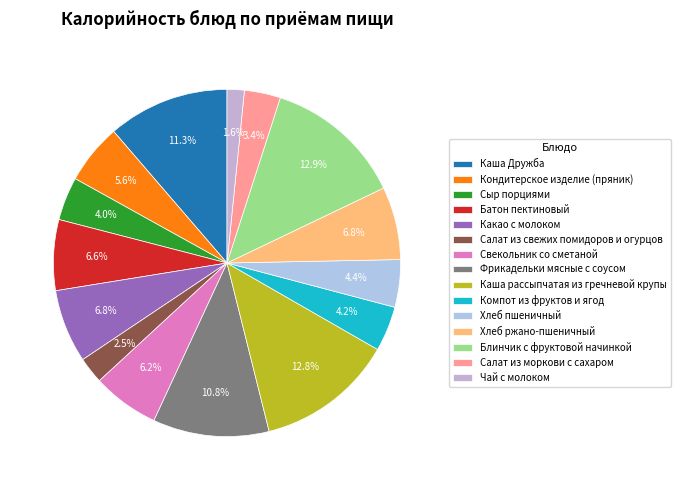

Count the number of slices in the pie.

15